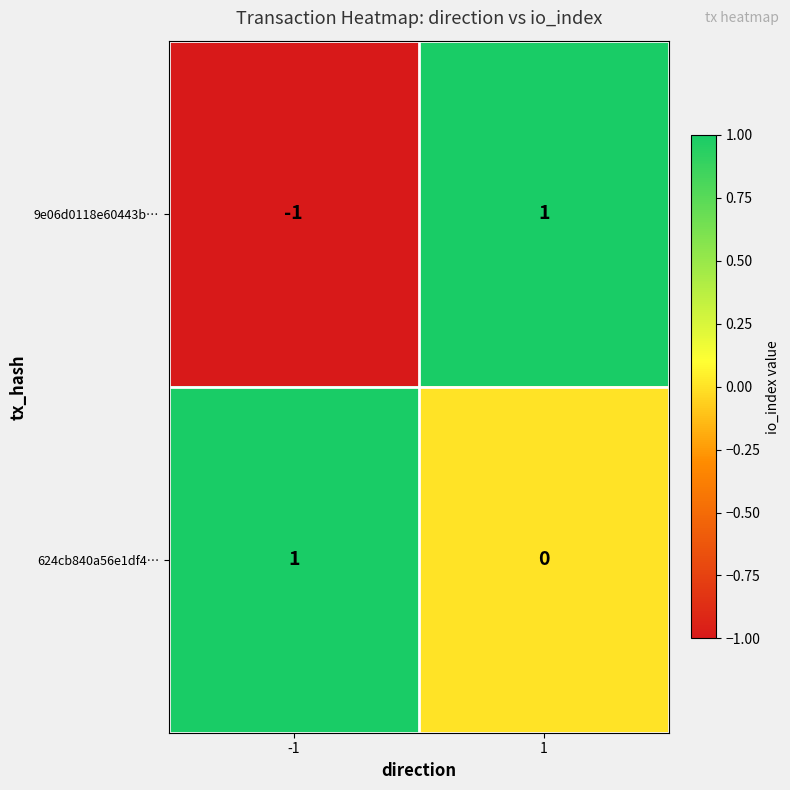

At which category is the sum across all series the highest?

1